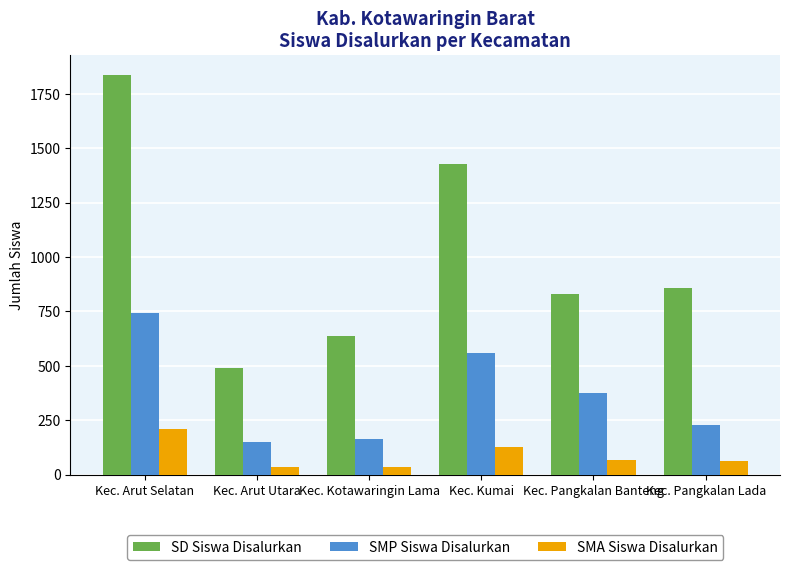

Which series has the widest spread of values?

SD Siswa Disalurkan